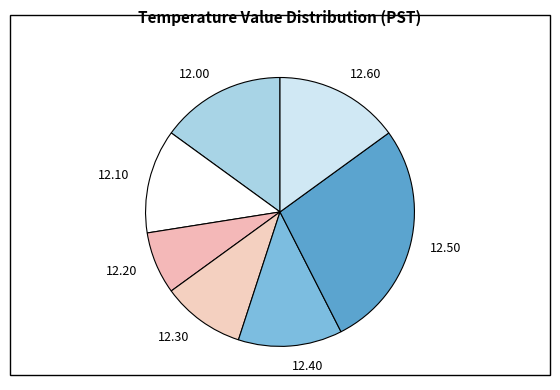

What is the ratio of the value at 12.50 to the value at 12.00?

1.8